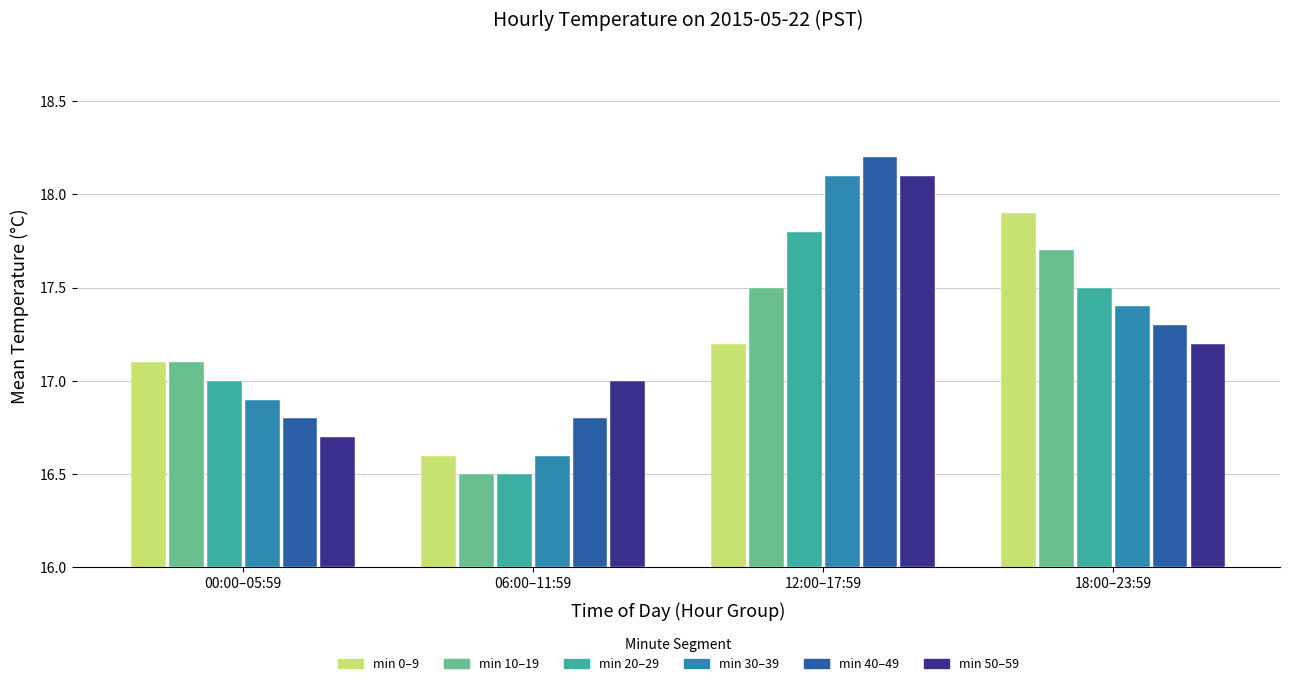

How many 18:00-23:59 values are between 17 and 18?

6